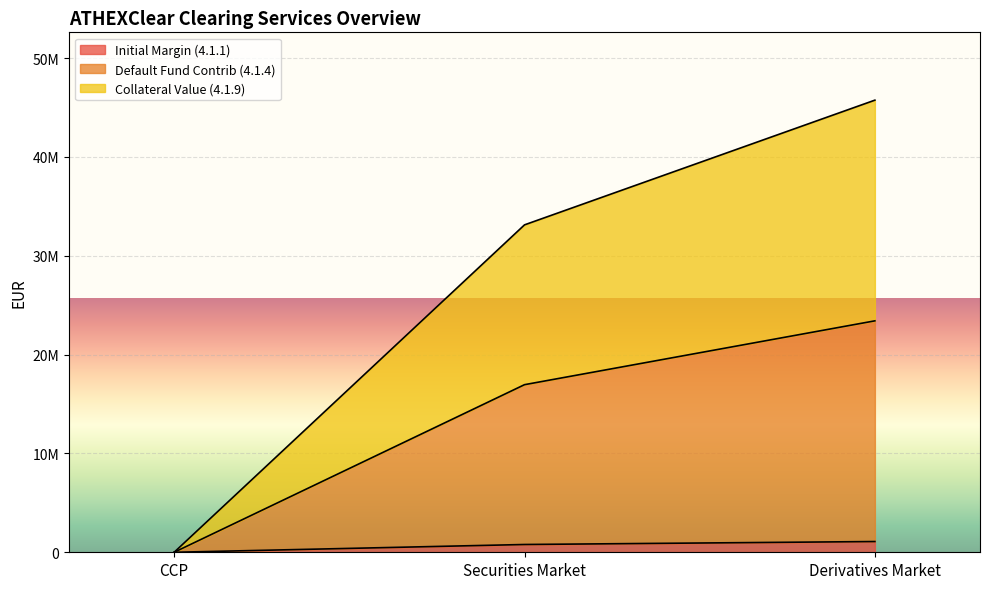

What is the label of the 3rd point from the right?

CCP